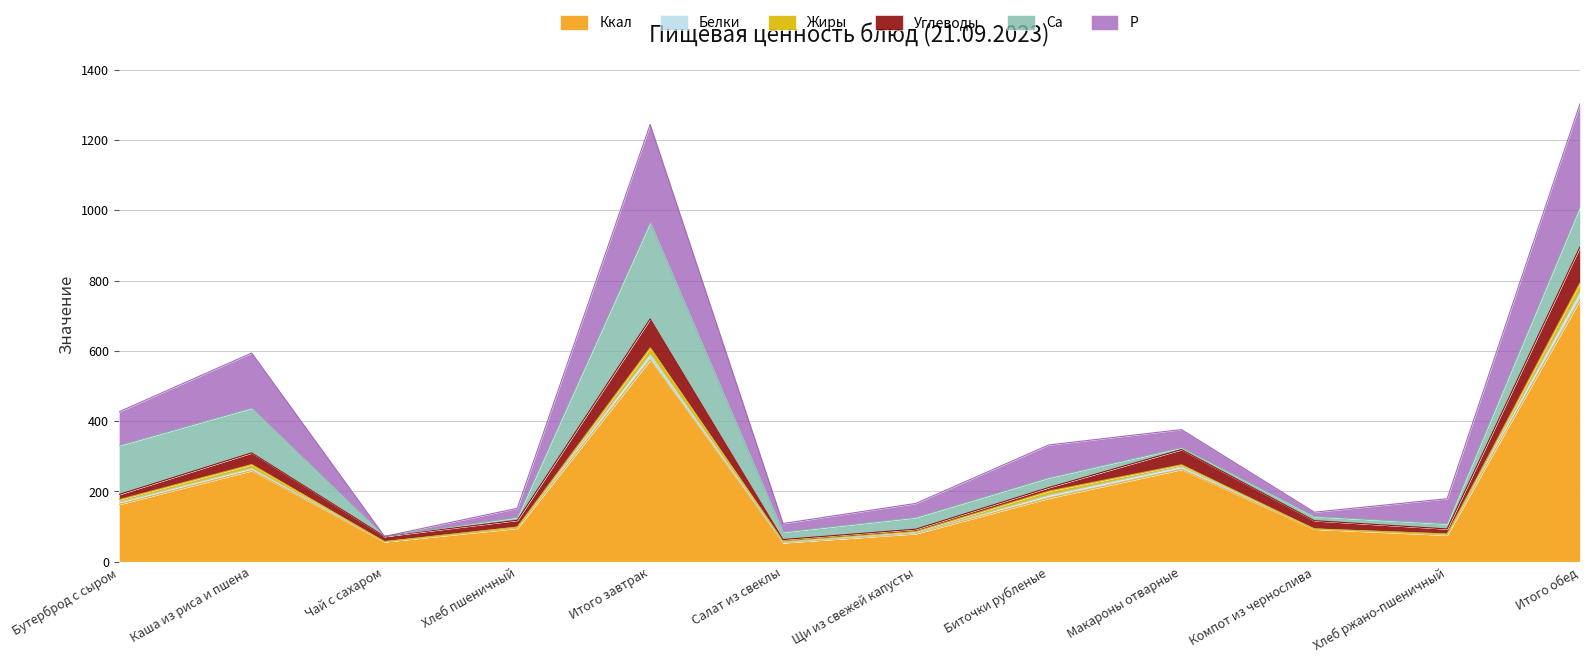

True or false: Са and Углеводы intersect in this chart.

True